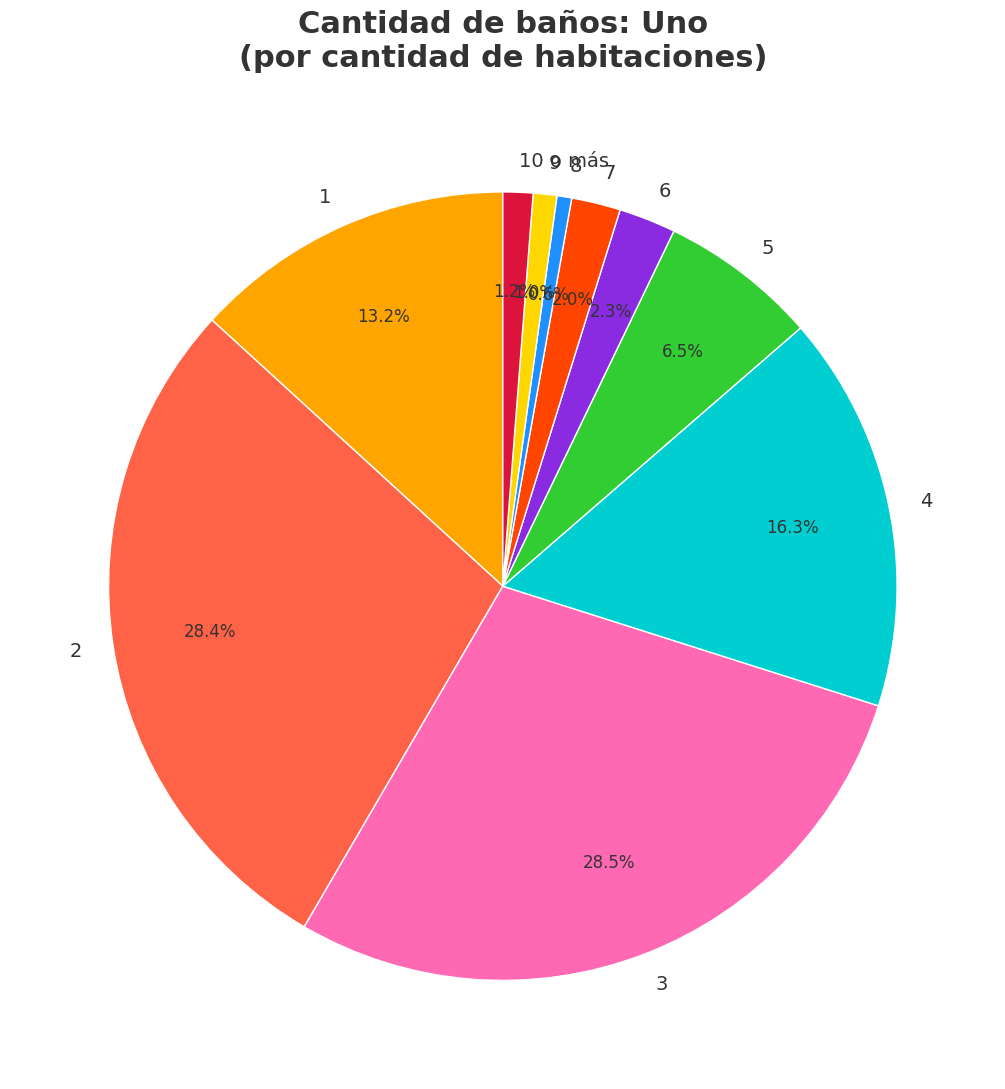

What percentage is the 8 slice, to the nearest percent?

1%